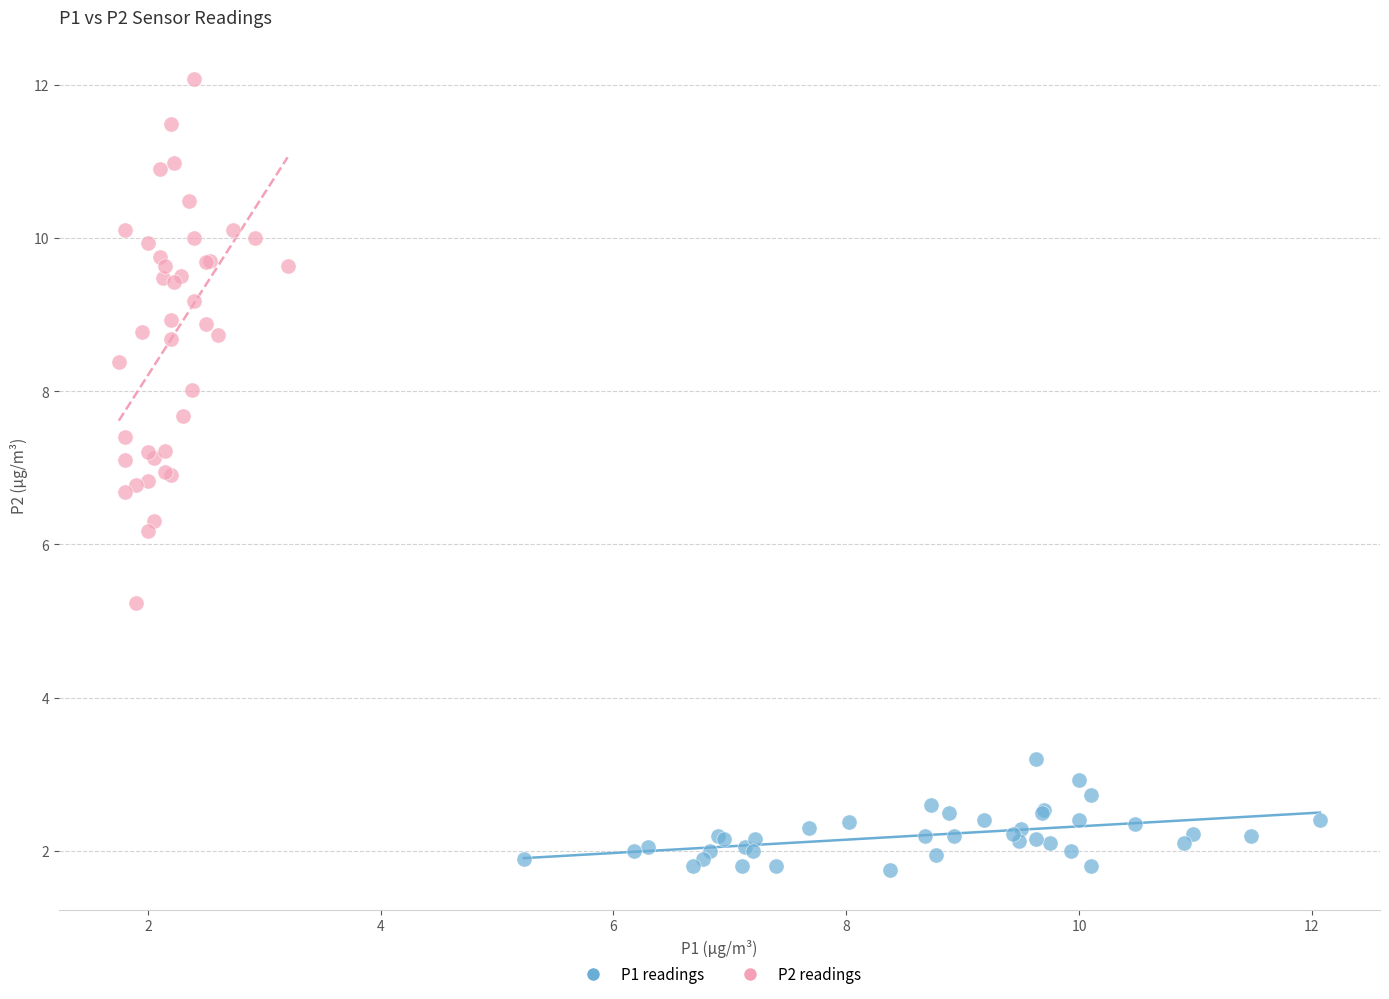

Which series reaches the minimum Y coordinate?

P1 readings